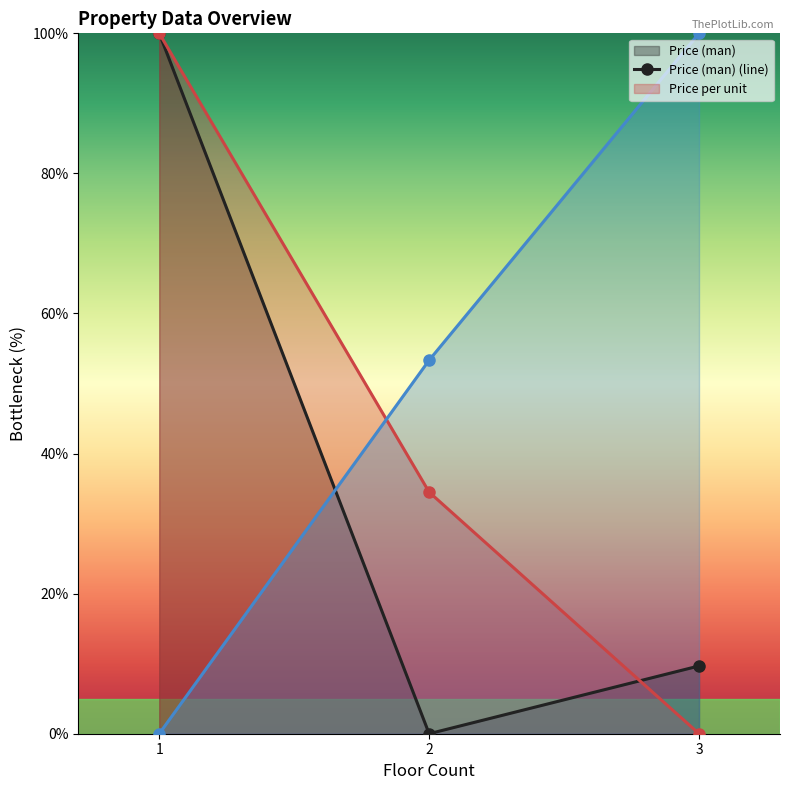

What is the maximum value shown in the chart?

100.0